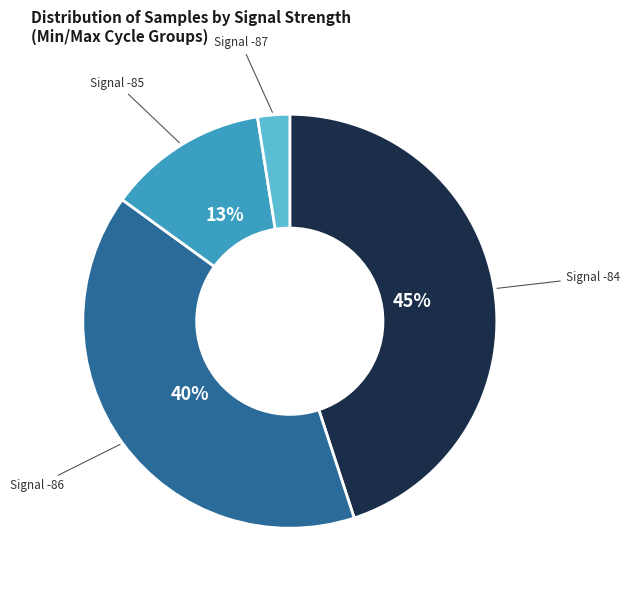

How many segments does this pie chart have?

4